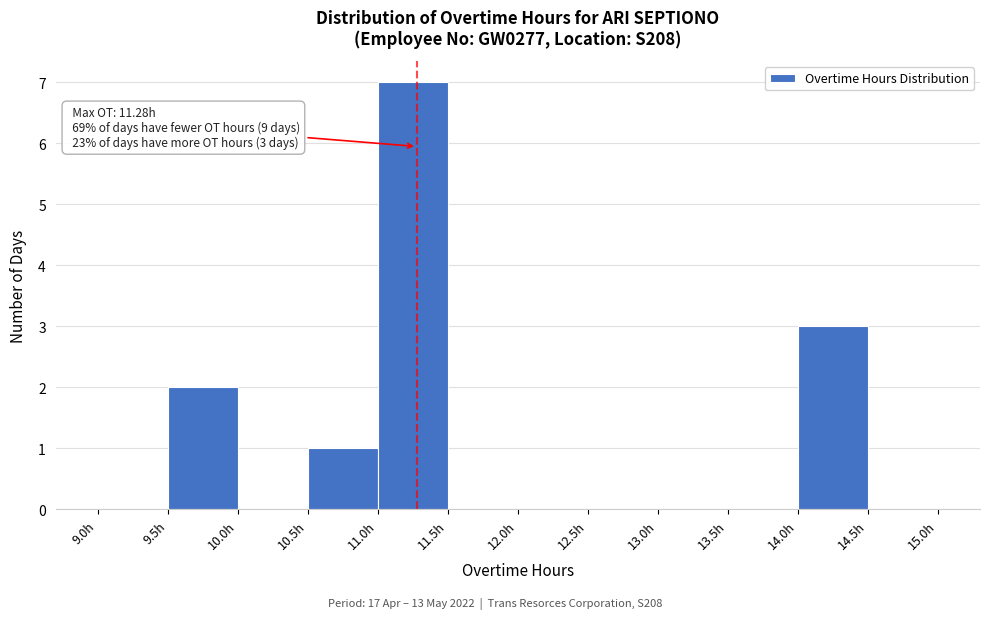

Over which range of the x-axis is the bar tallest?

11.0 to 11.5